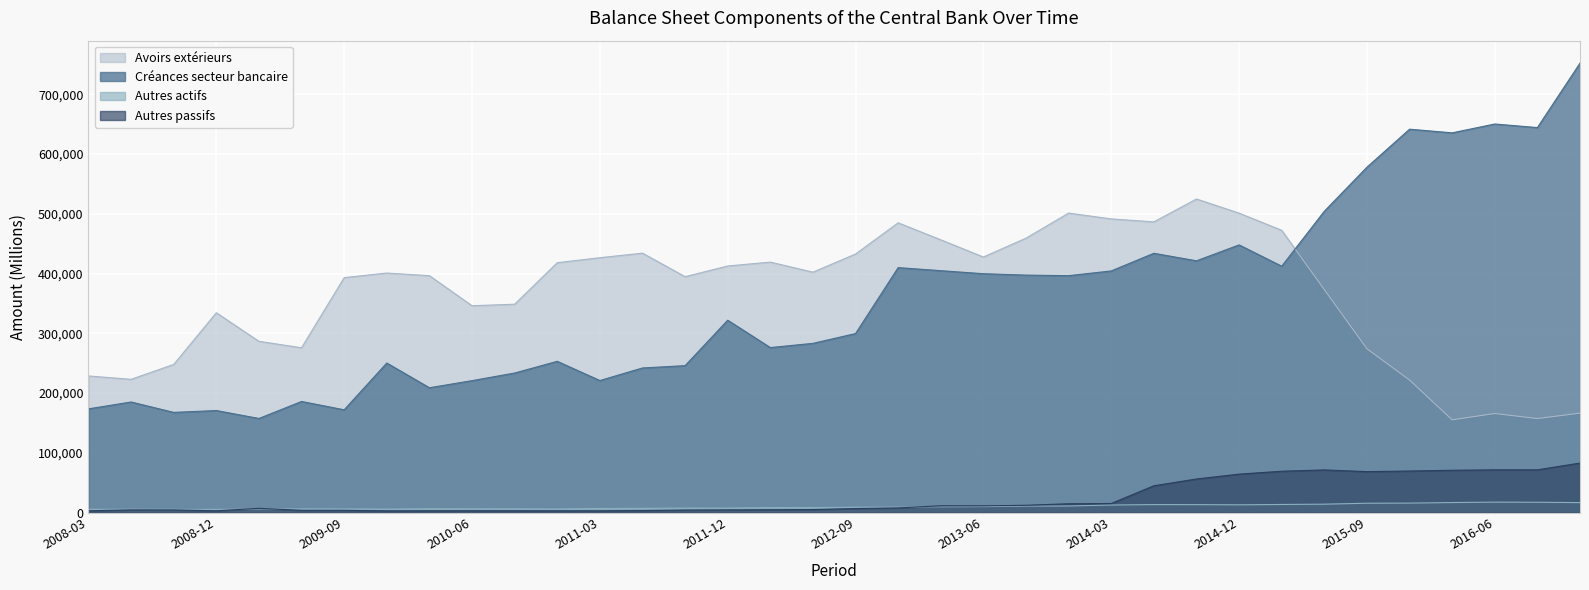

What is the difference between the highest and lowest values at 2010-12?

415296.1